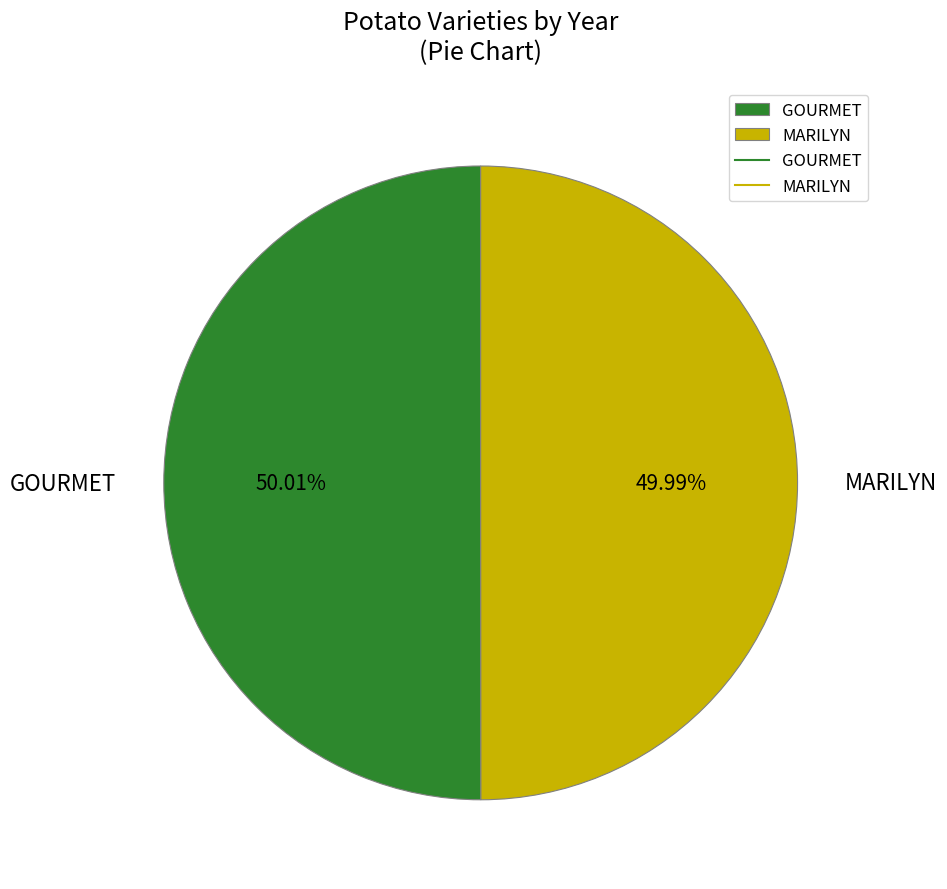

How many slices are in this pie chart?

2